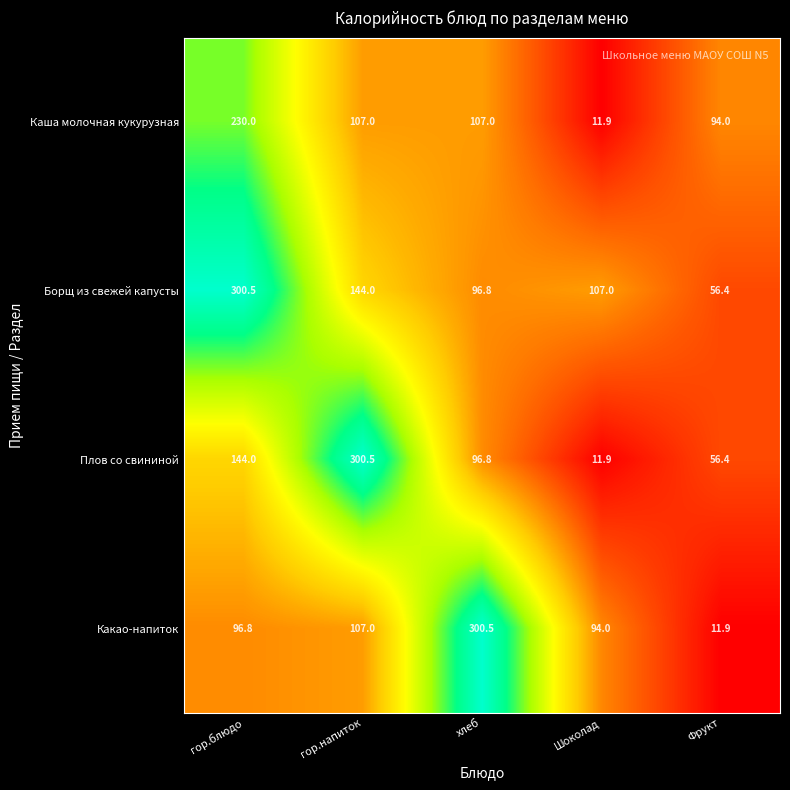

Reading left to right, transcribe all the data shown in this chart.

Каша молочная кукурузная: гор.блюдо=230.0	гор.напиток=107.0	хлеб=107.0	Шоколад=11.9	Фрукт=94.0
Борщ из свежей капусты: гор.блюдо=300.5	гор.напиток=144.0	хлеб=96.8	Шоколад=107.0	Фрукт=56.4
Плов со свининой: гор.блюдо=144.0	гор.напиток=300.5	хлеб=96.8	Шоколад=11.9	Фрукт=56.4
Какао-напиток: гор.блюдо=96.8	гор.напиток=107.0	хлеб=300.5	Шоколад=94.0	Фрукт=11.9